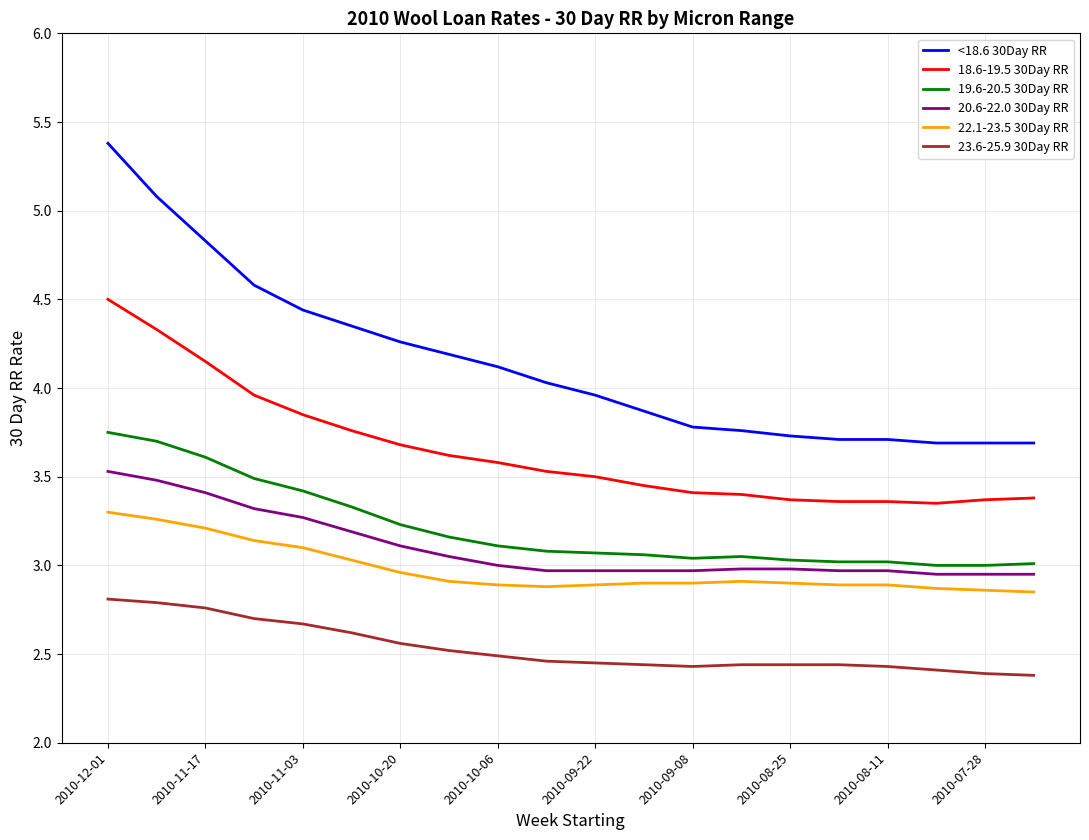

Which series has the widest spread of values?

<18.6 30Day RR